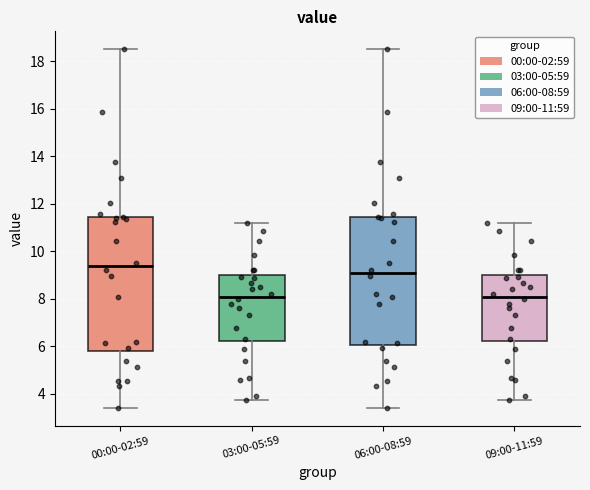

Which box is the tallest, from its lower edge to its upper edge?

00:00-02:59